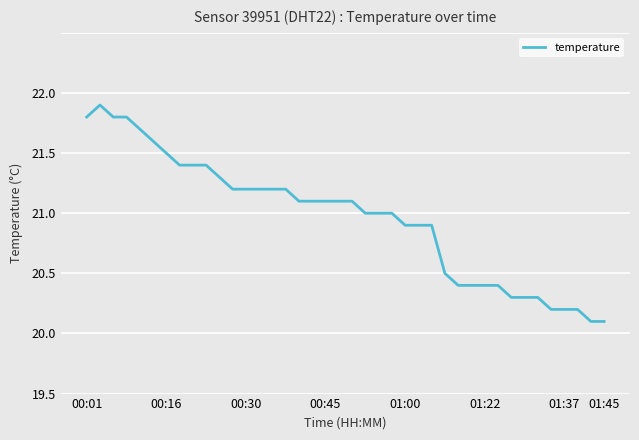

Does the chart have visible grid lines?

Yes